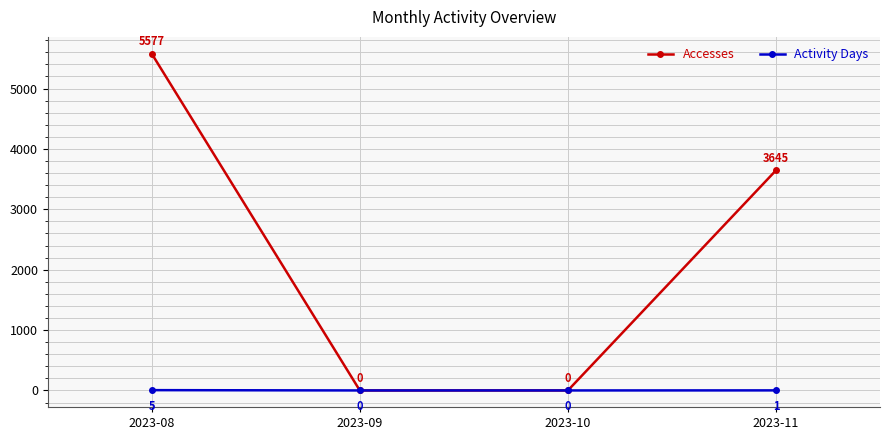

What is the sum of all Accesses values?

9222